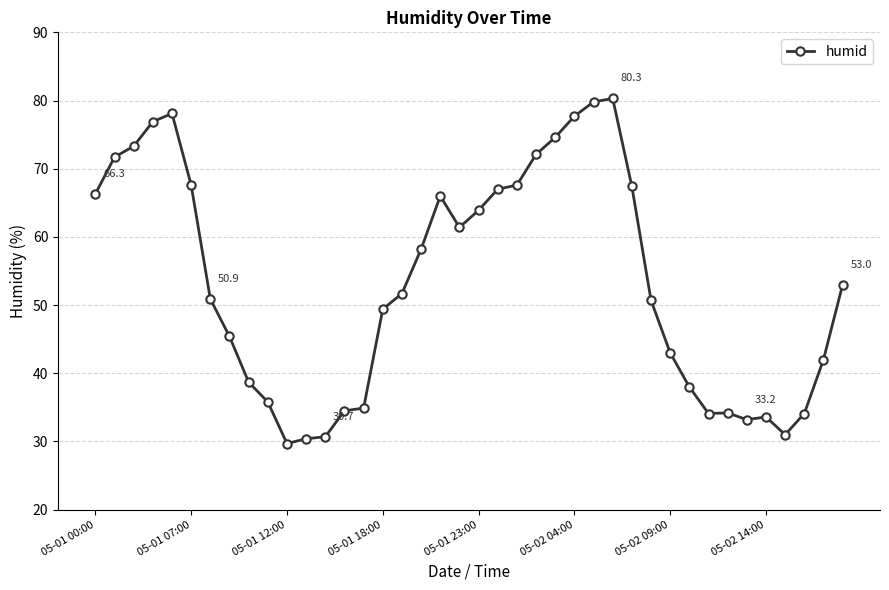

What is the value of the 28th point from the left?

80.3